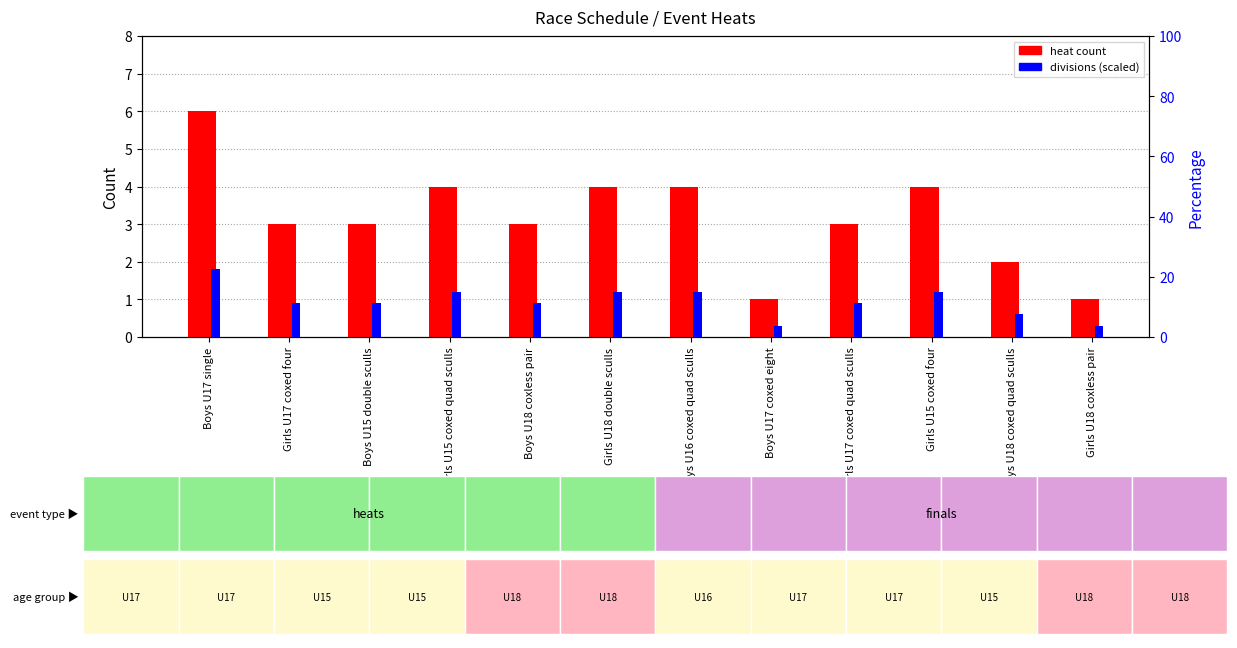

At which label does heat count reach its peak?

Boys U17 single